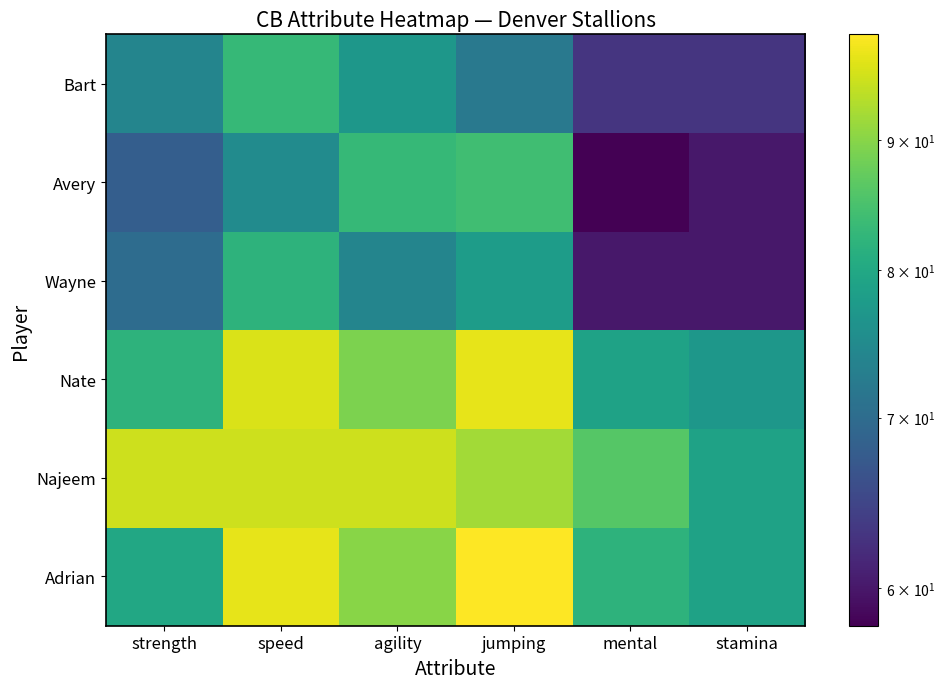

What is the smallest value displayed?

58